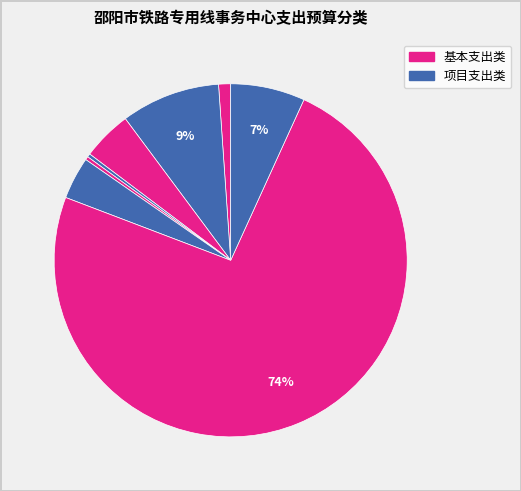

To the nearest percent, what is the difference between the largest and smallest slice percentages?

74%